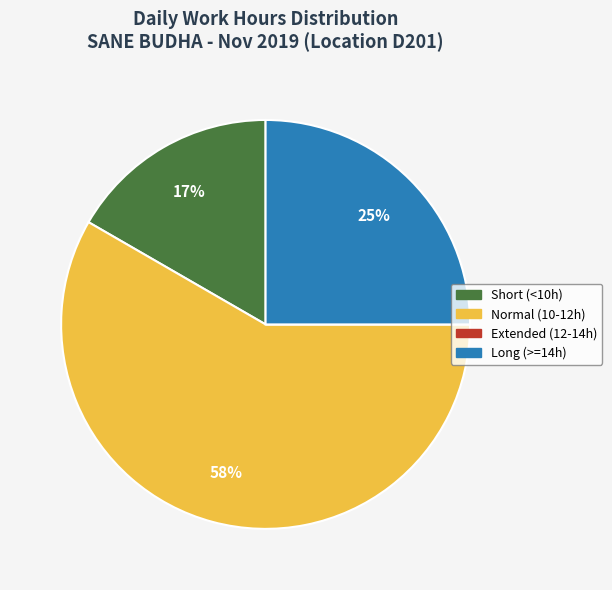

To the nearest percent, what is the difference between the largest and smallest slice percentages?

58%